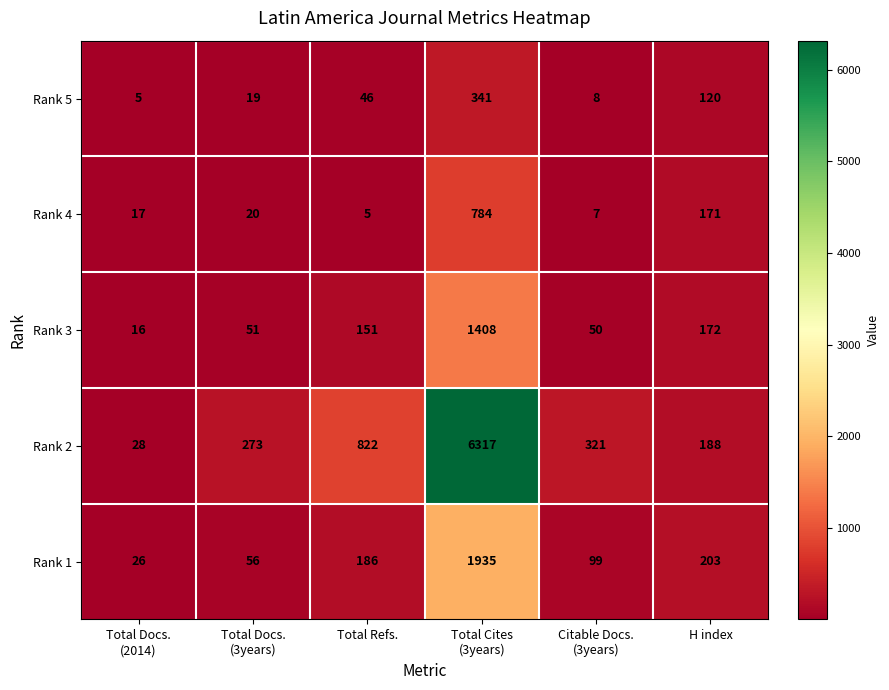

What is the total value across all series at H index?

854